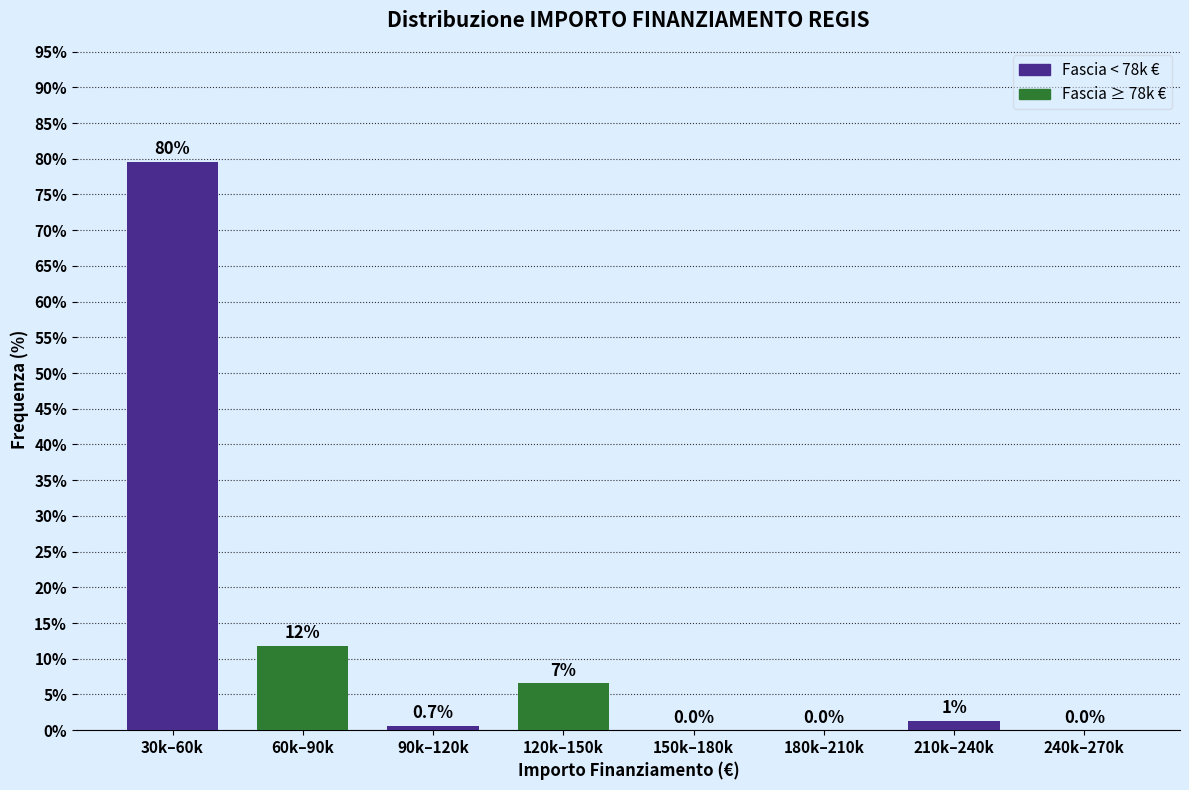

At which label does the data first exceed 1?

30k–60k